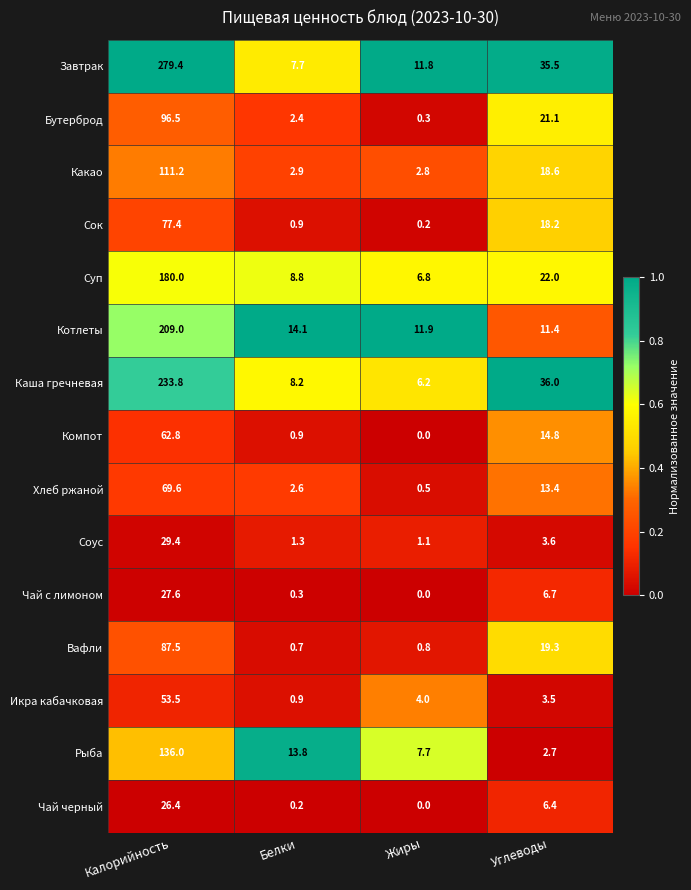

What value does the Какао series have at Белки?

2.9